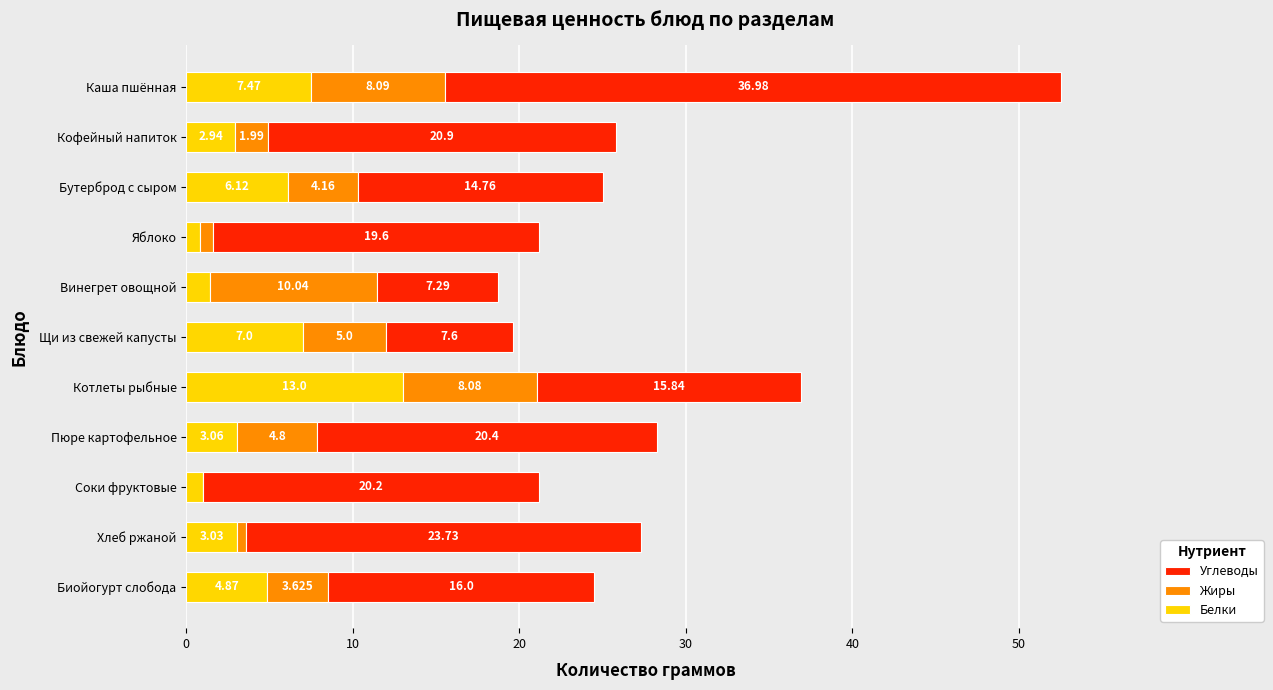

At which label does Белки reach its peak?

Котлеты рыбные